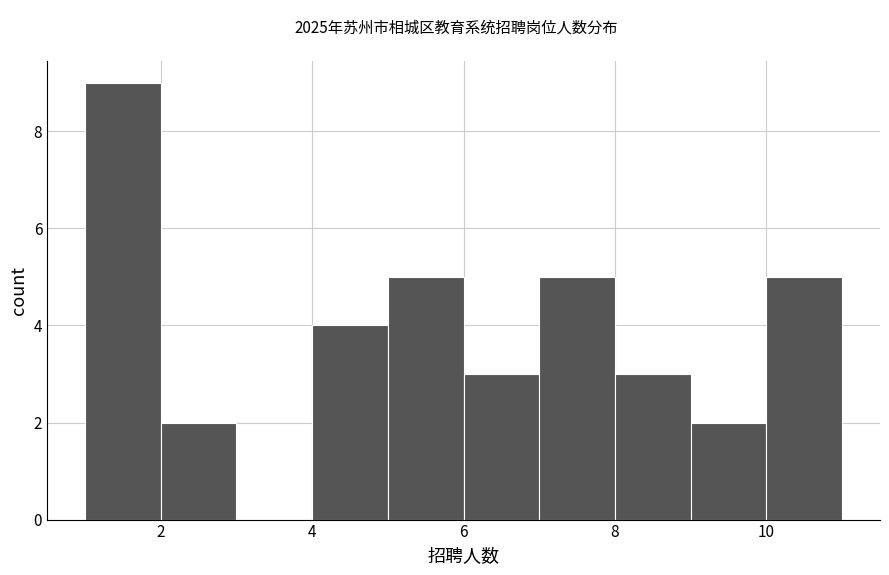

Over which range of the x-axis is the bar tallest?

1 to 2